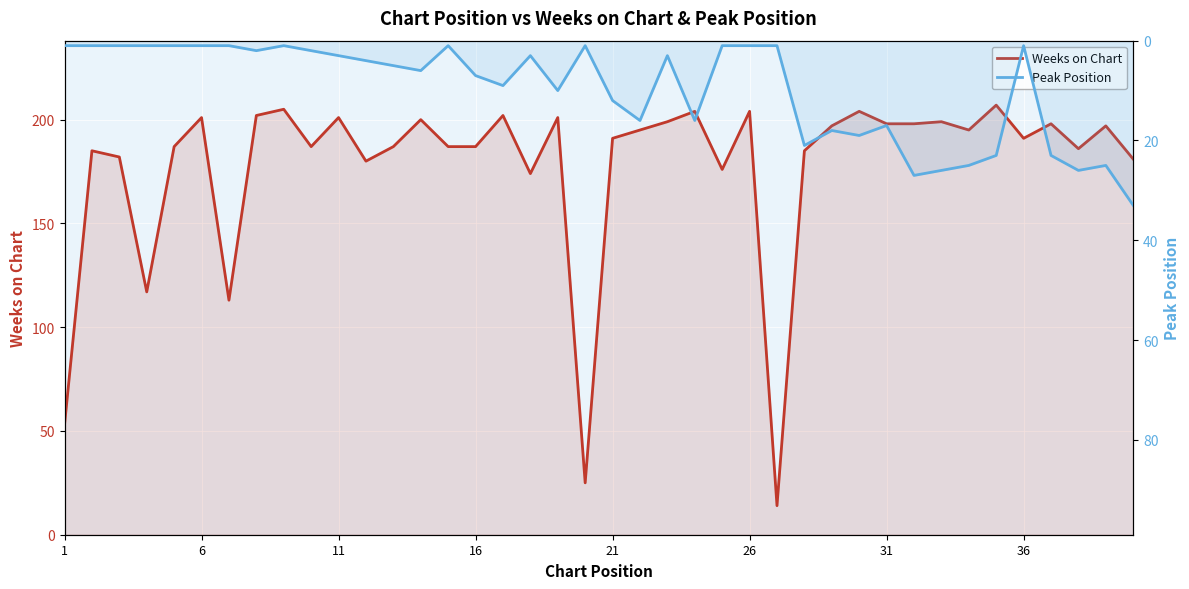

True or false: Weeks on Chart and Peak Position cross at least once.

False